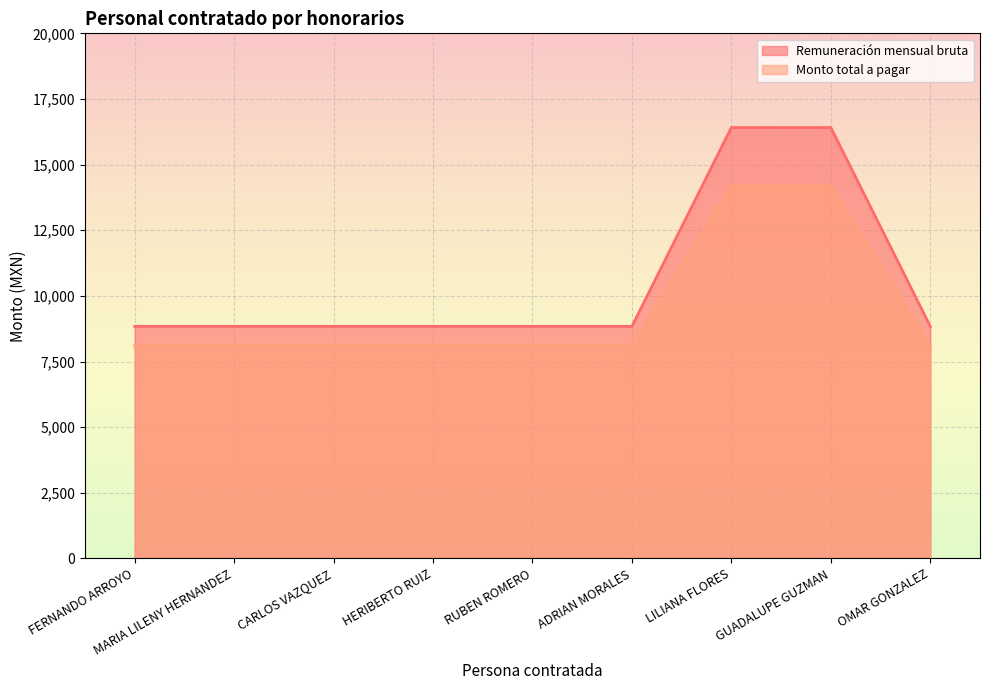

True or false: Monto total a pagar and Remuneración mensual bruta cross at least once.

False